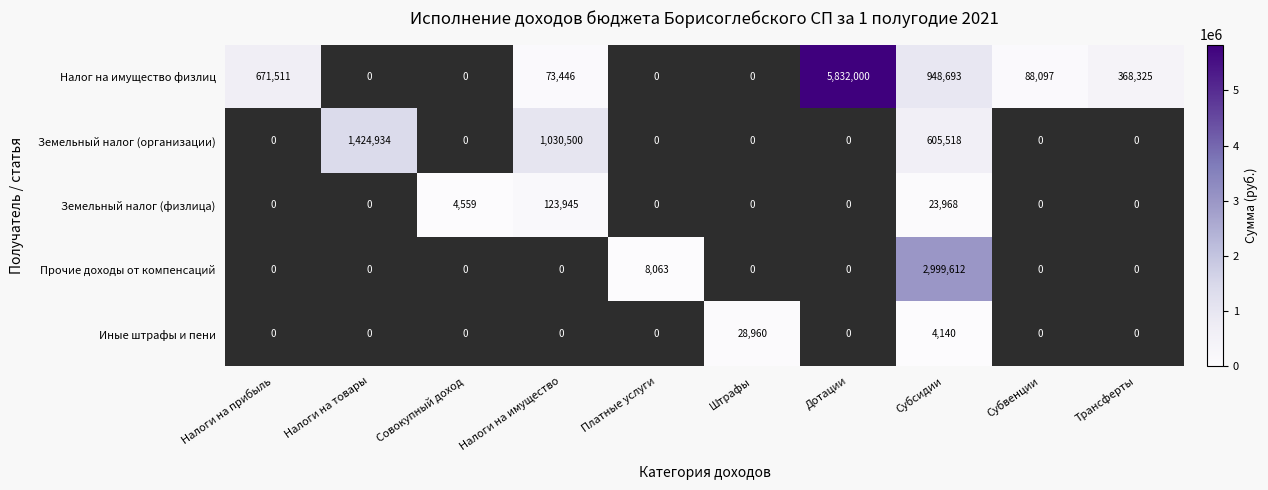

The Земельный налог (физлица) series shows 0.4 at Штрафы. True or false?

False